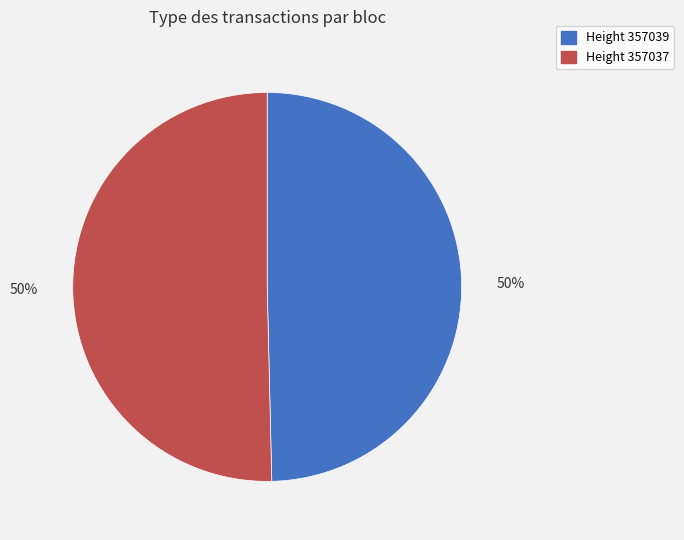

To the nearest percent, what is the average slice percentage?

50%